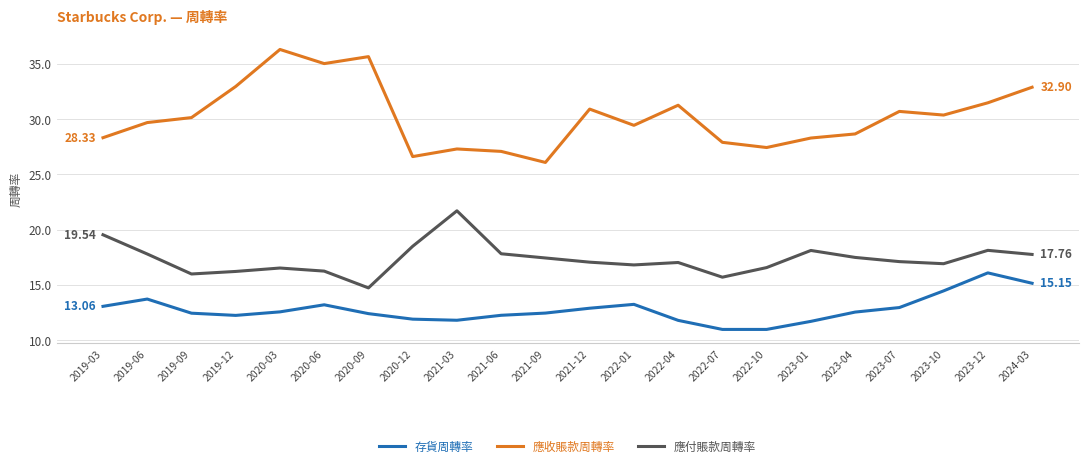

True or false: 應收賬款周轉率 has more than 1 points higher than both neighbors.

True